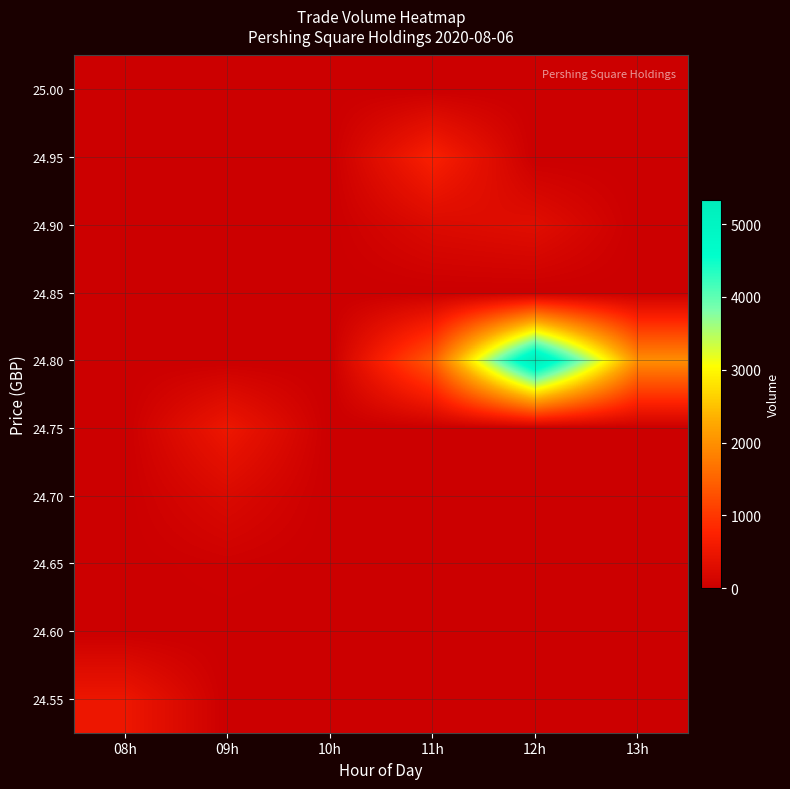

Rank the series by their maximum value, from lowest to highest.

24.60, 24.85, 25.00, 24.65, 24.70, 24.90, 24.55, 24.75, 24.95, 24.80